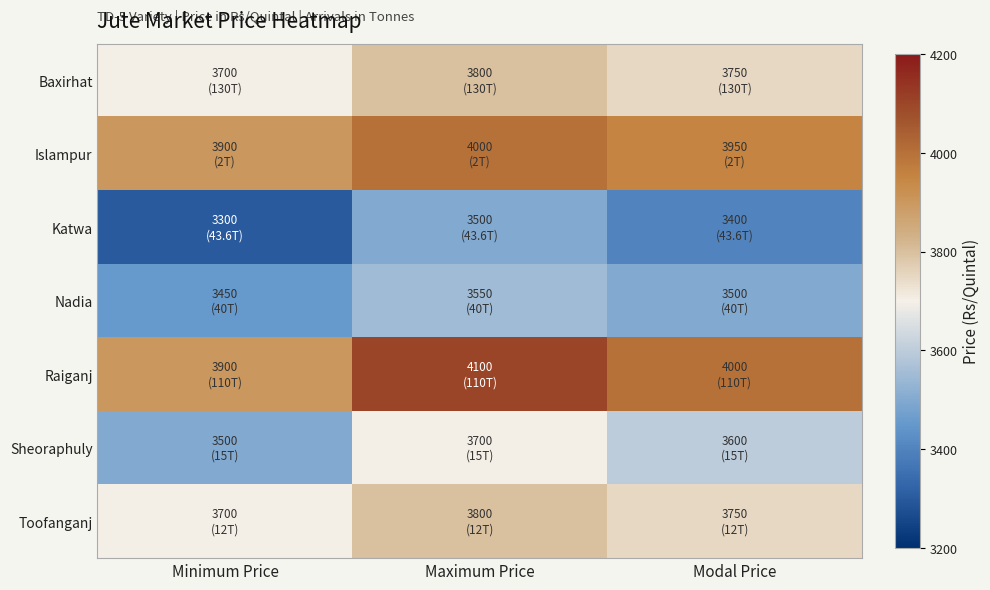

Reading right to left, transcribe all the data shown in this chart.

Baxirhat: Modal Price=3750	Maximum Price=3800	Minimum Price=3700
Islampur: Modal Price=3950	Maximum Price=4000	Minimum Price=3900
Katwa: Modal Price=3400	Maximum Price=3500	Minimum Price=3300
Nadia: Modal Price=3500	Maximum Price=3550	Minimum Price=3450
Raiganj: Modal Price=4000	Maximum Price=4100	Minimum Price=3900
Sheoraphuly: Modal Price=3600	Maximum Price=3700	Minimum Price=3500
Toofanganj: Modal Price=3750	Maximum Price=3800	Minimum Price=3700